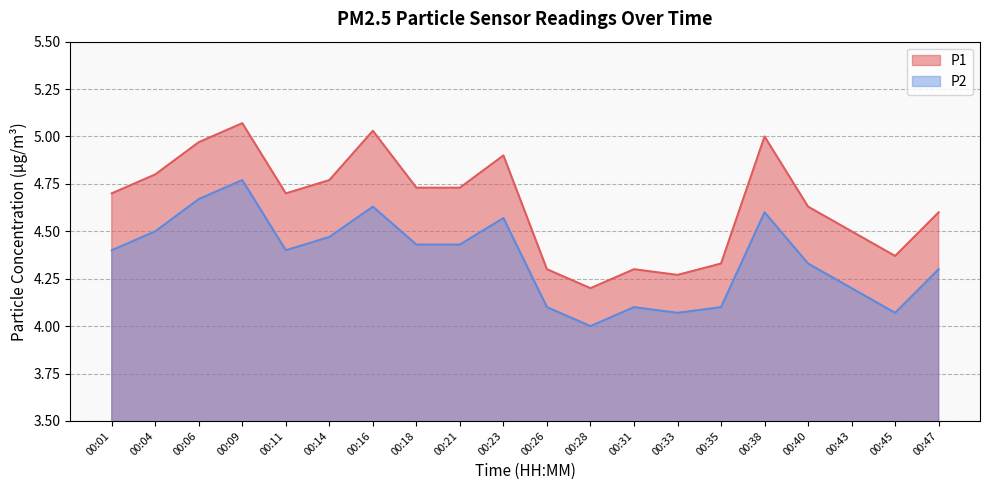

Is it true that P2 equals 1.0 at 00:28?

False